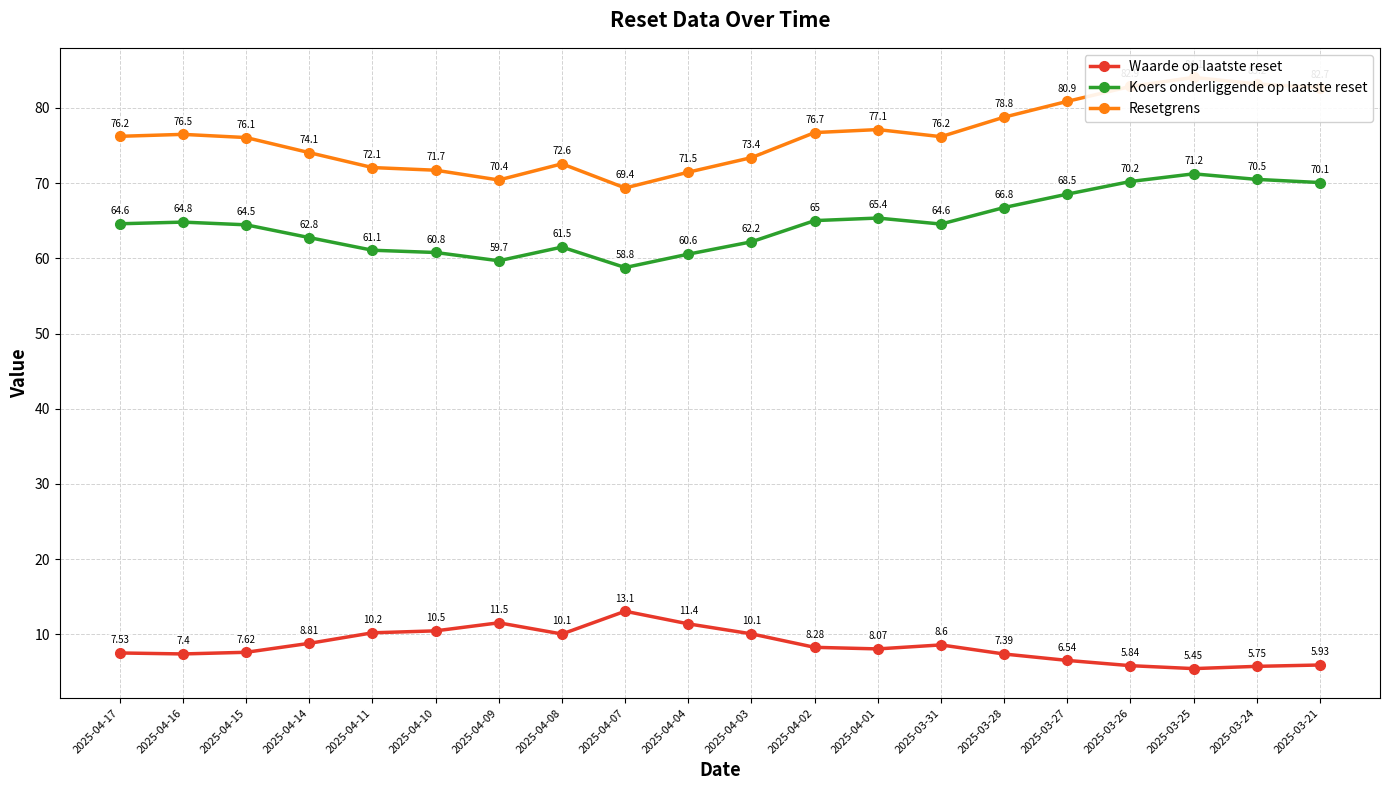

What is the difference between the second highest and minimum values in the Waarde op laatste reset series?

6.1